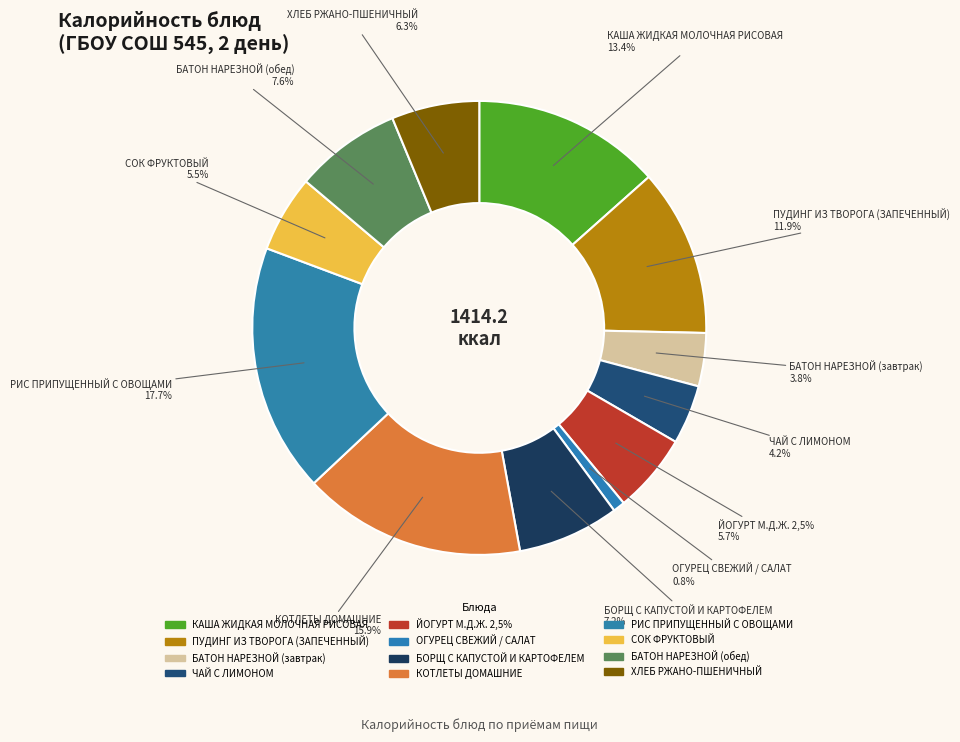

What percentage is NOT represented by БОРЩ С КАПУСТОЙ И КАРТОФЕЛЕМ?

92.8%